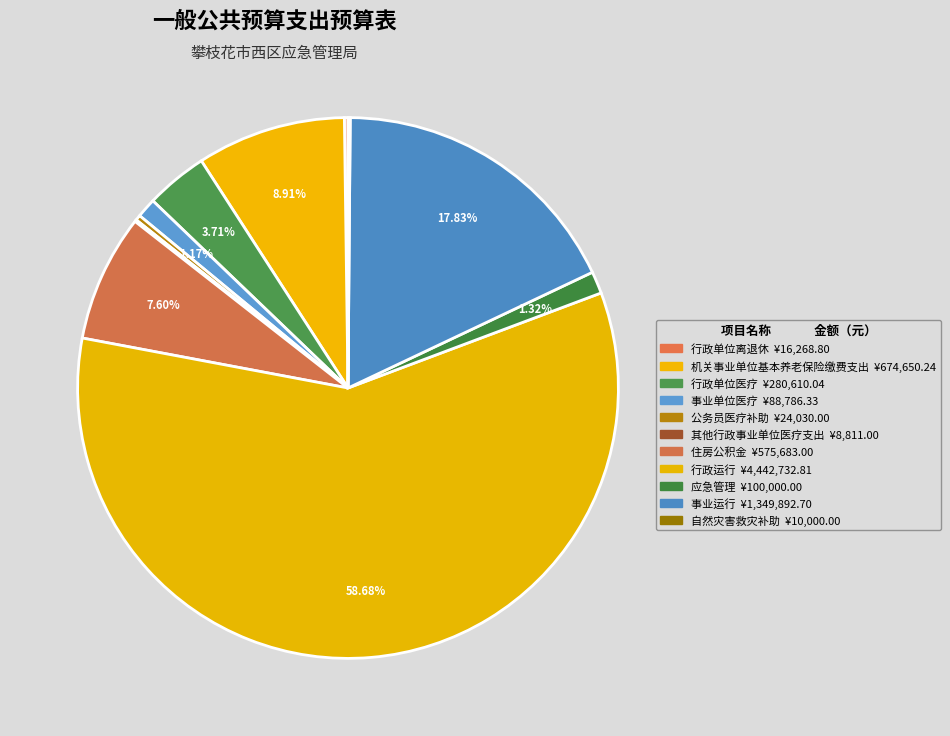

Which slice is the smallest?

其他行政事业单位医疗支出